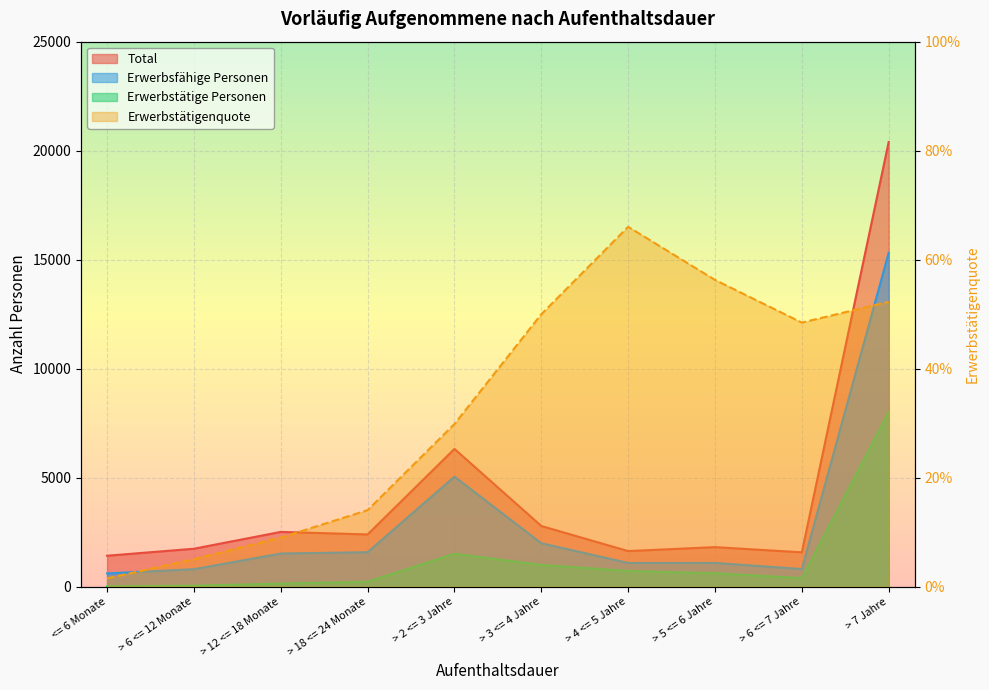

Rank the series by their average value, from highest to lowest.

Total, Erwerbsfähige Personen, Erwerbstätige Personen, Erwerbstätigenquote